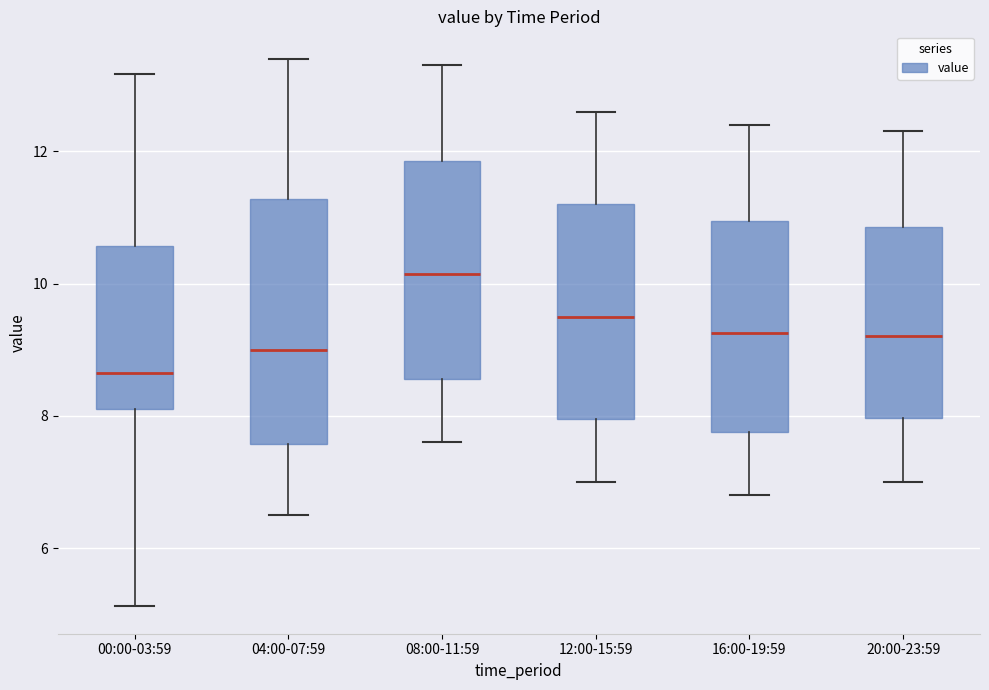

Which box is the tallest, from its lower edge to its upper edge?

04:00-07:59